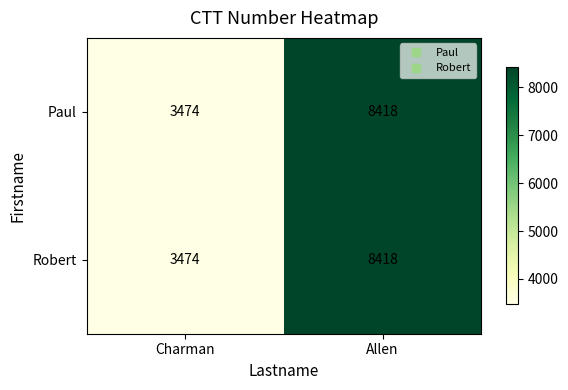

At how many categories does at least one series exceed 4652?

1